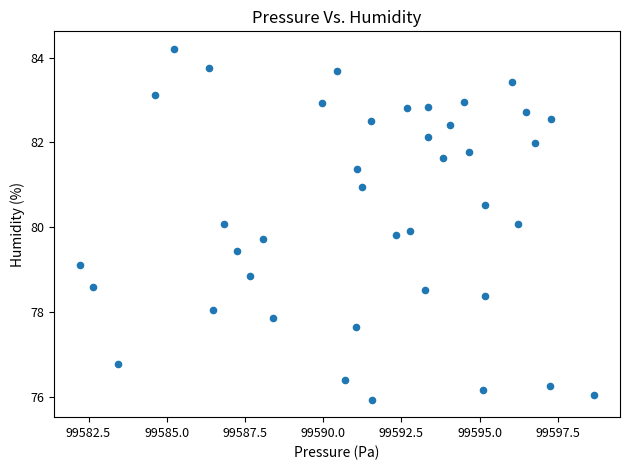

What is the range of Y values (max minus min)?

8.3